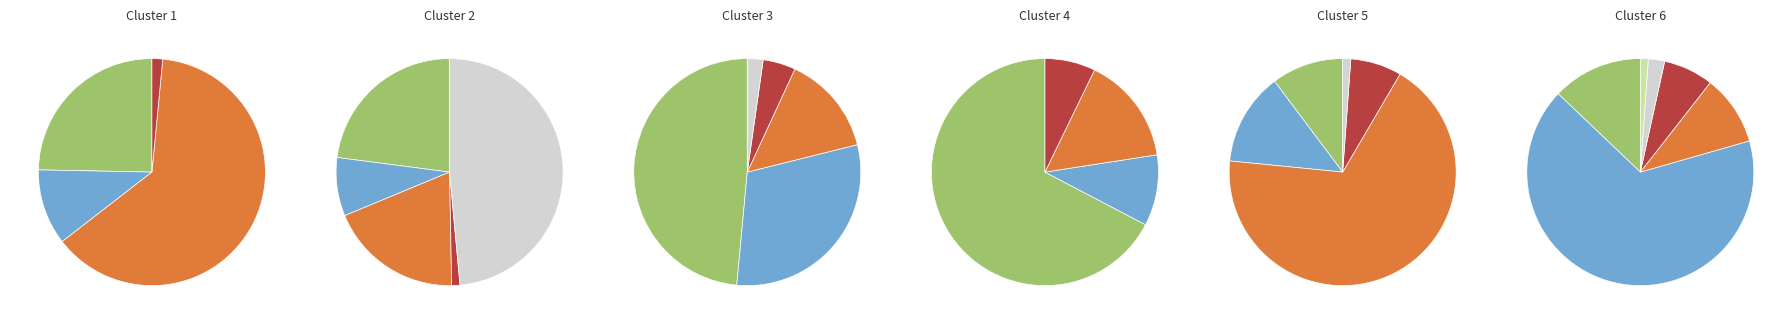

What percentage do хлеб черн. and закуска together represent?

7.8%